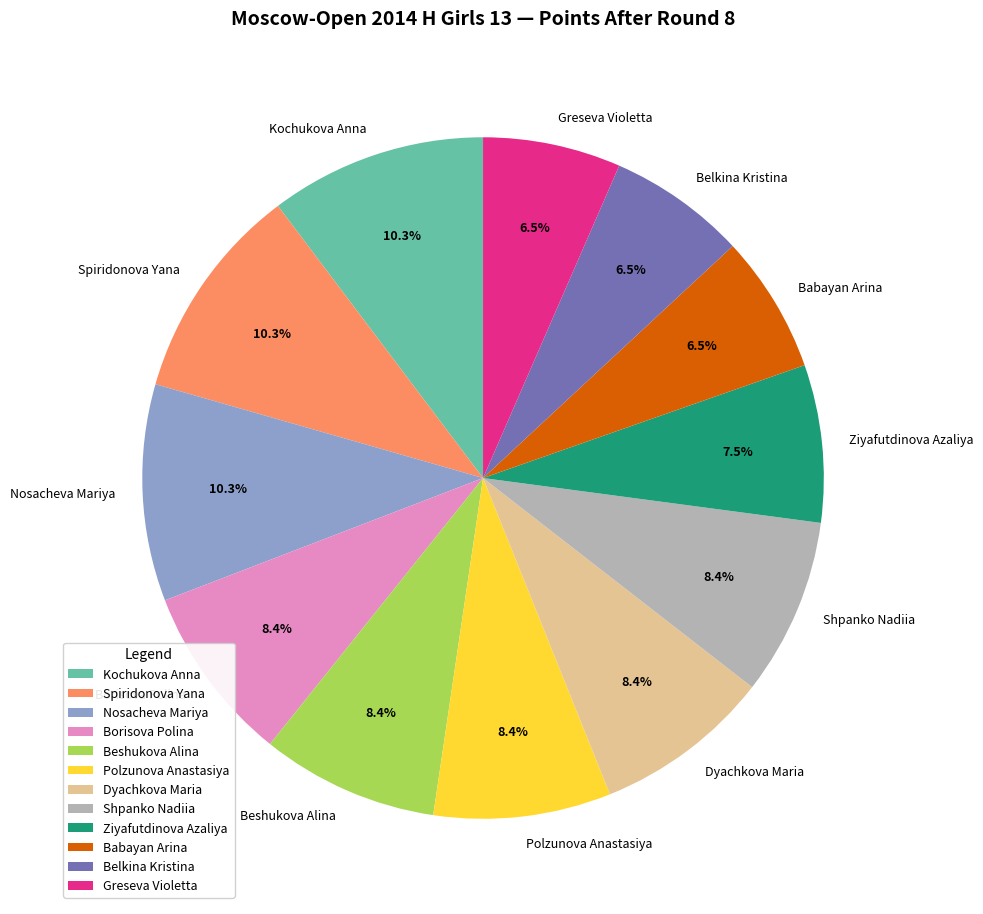

Is the sum of Kochukova Anna and Spiridonova Yana greater than half?

No